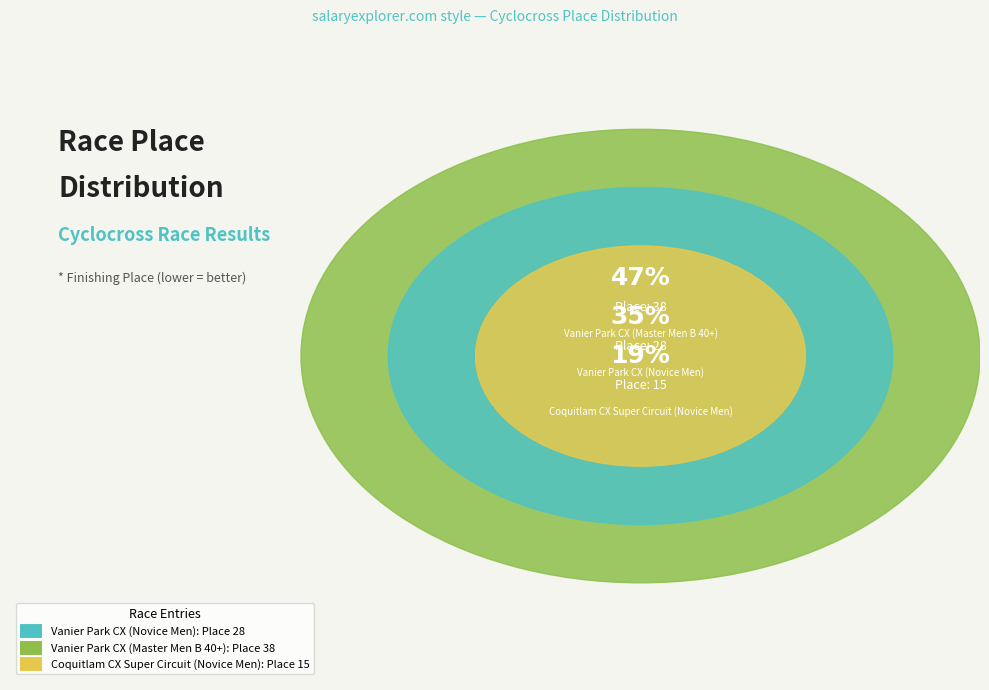

The Vanier Park CX (Master Men B 40+) slice represents 54% of the pie. True or false?

False